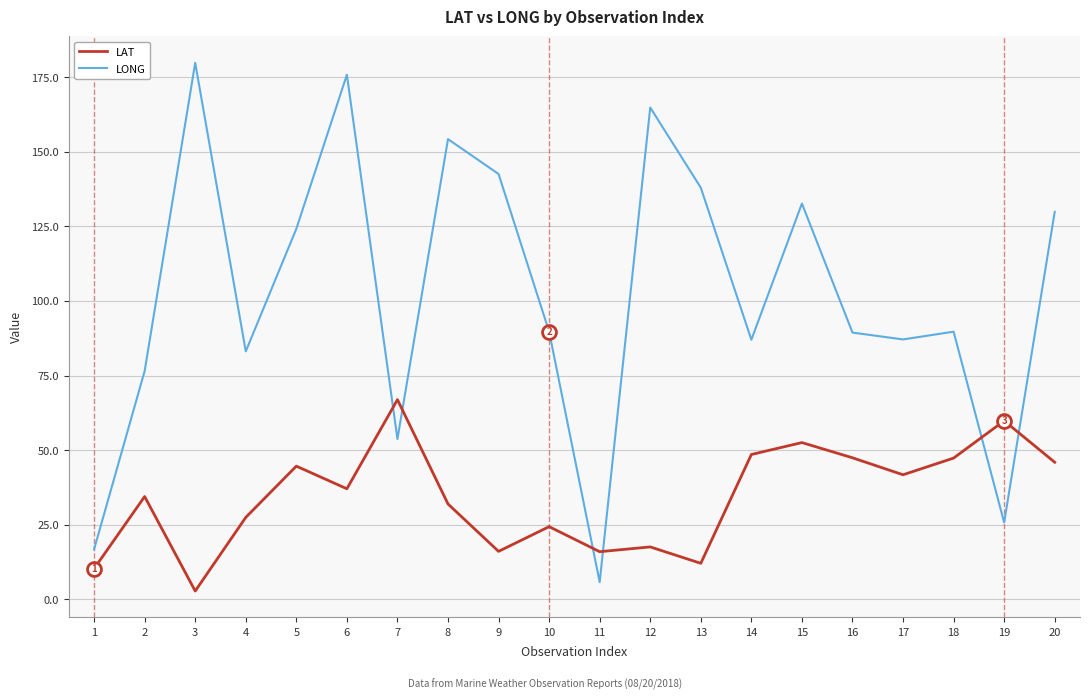

True or false: LAT has more than 2 interior local peaks.

True